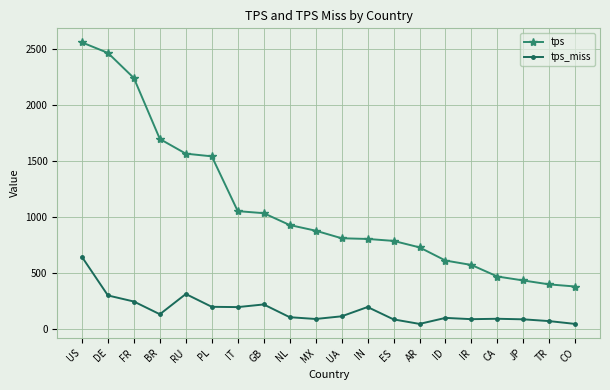

How many data points in tps are less than 876?

10